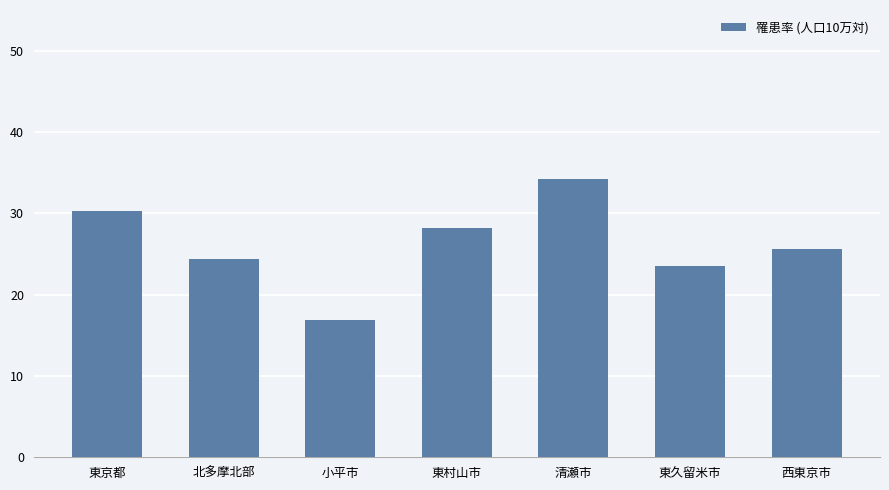

Approximately how many times larger is the value at 北多摩北部 compared to 東村山市?

0.9